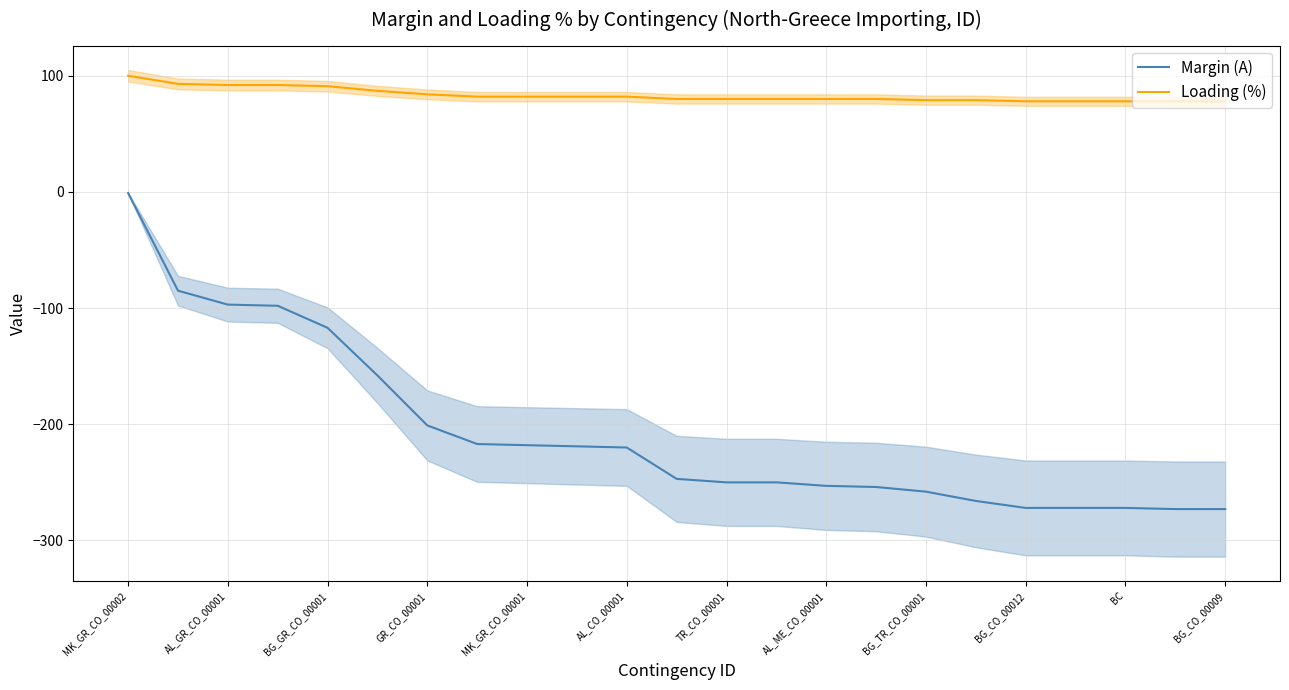

True or false: Loading (%) and Margin (A) cross at least once.

False